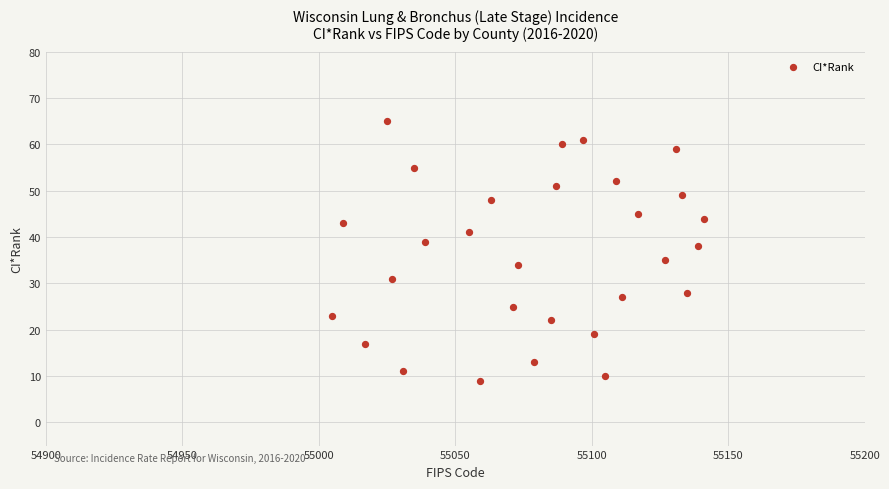

What is the range of Y values (max minus min)?

56